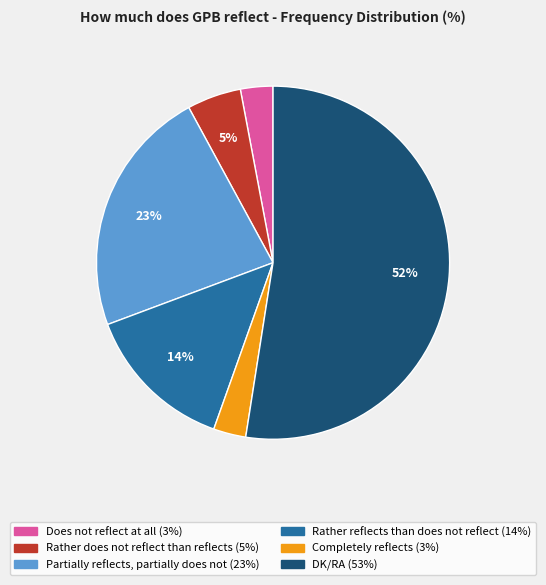

Is it true that Rather reflects than does not reflect is 14% of the pie?

True